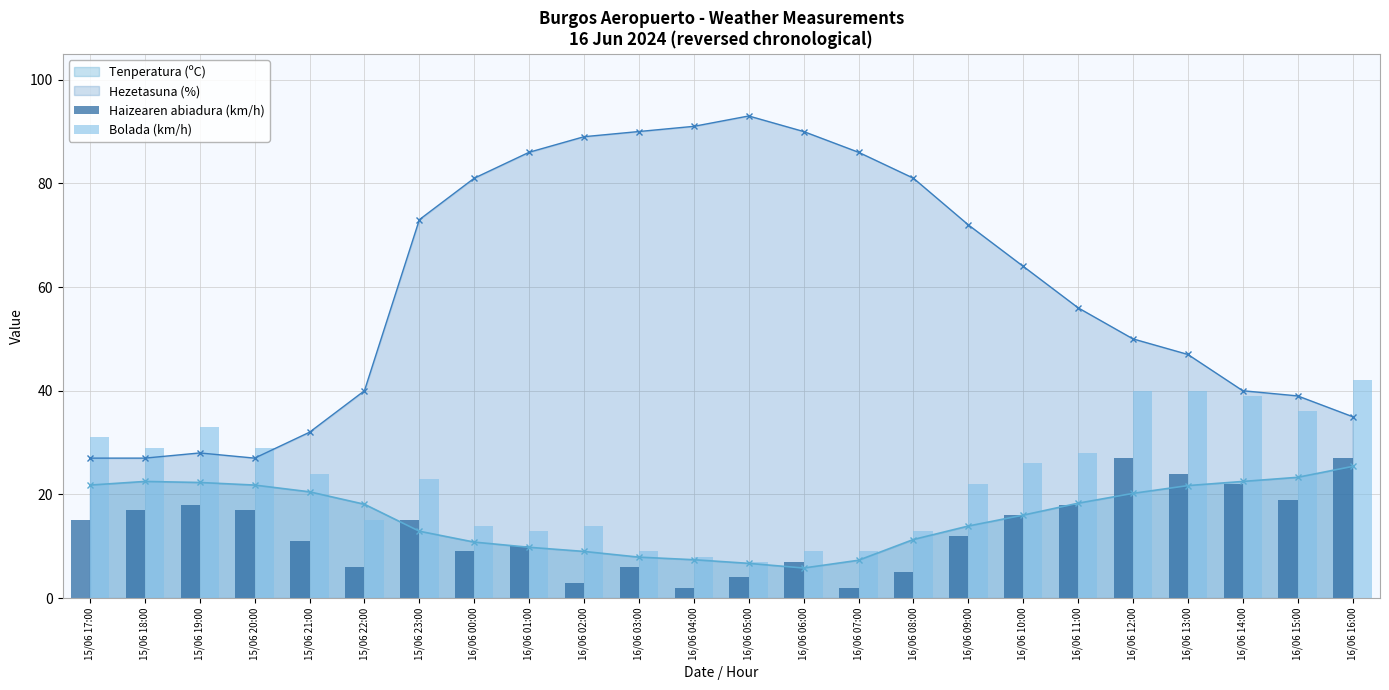

What is the minimum value for Tenperatura (ºC)?

5.8